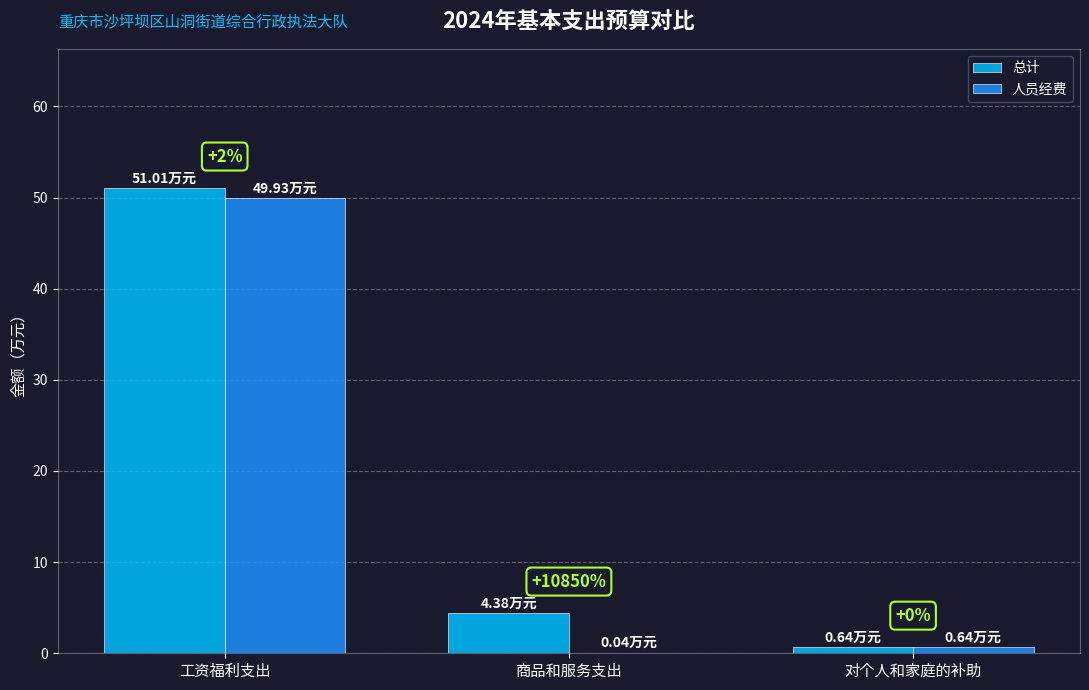

Which category has the highest value across all series?

工资福利支出